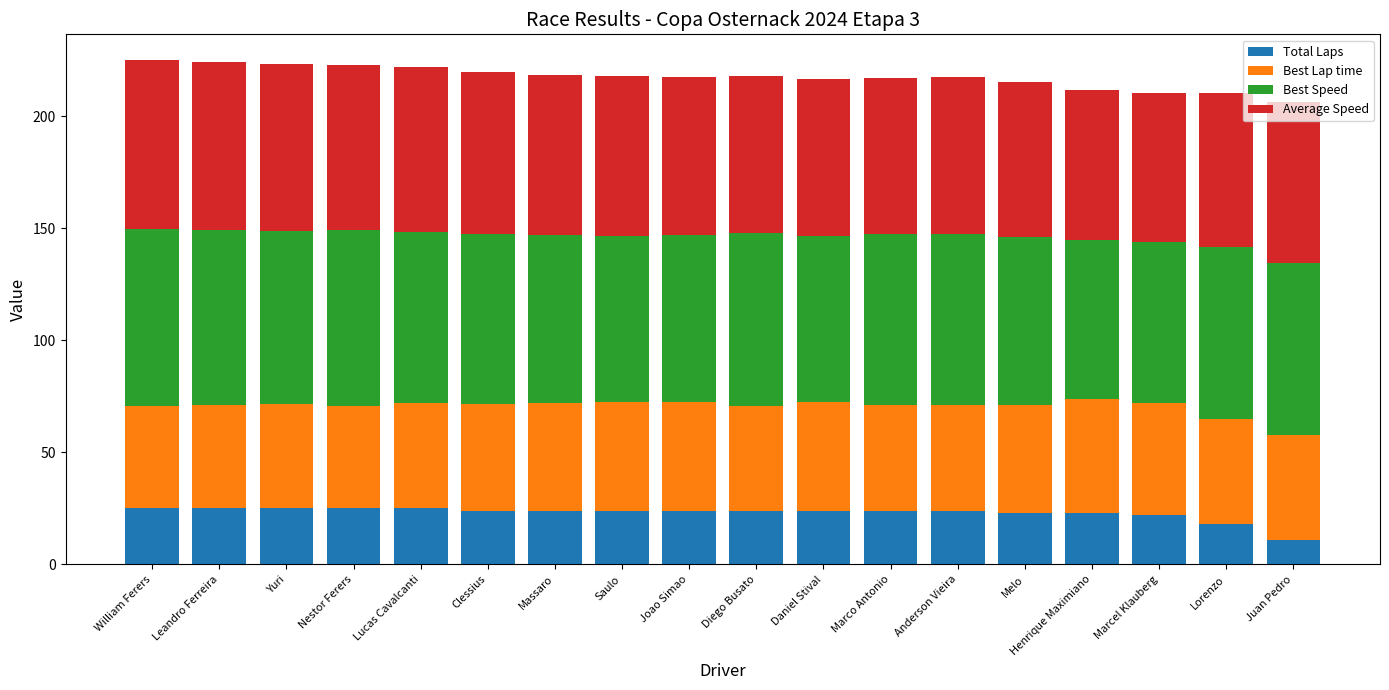

How many series are shown in this chart?

4